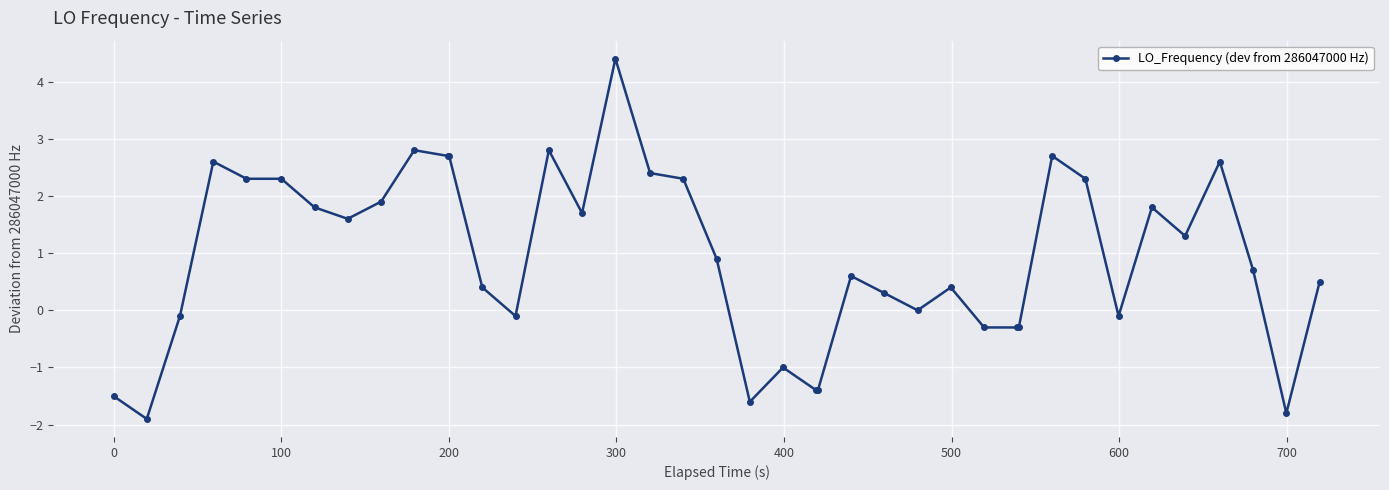

Does the chart have visible grid lines?

Yes